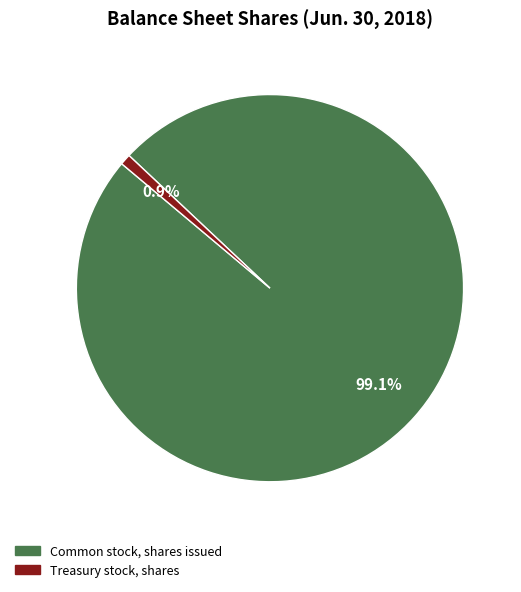

Does any single category account for the majority?

Yes